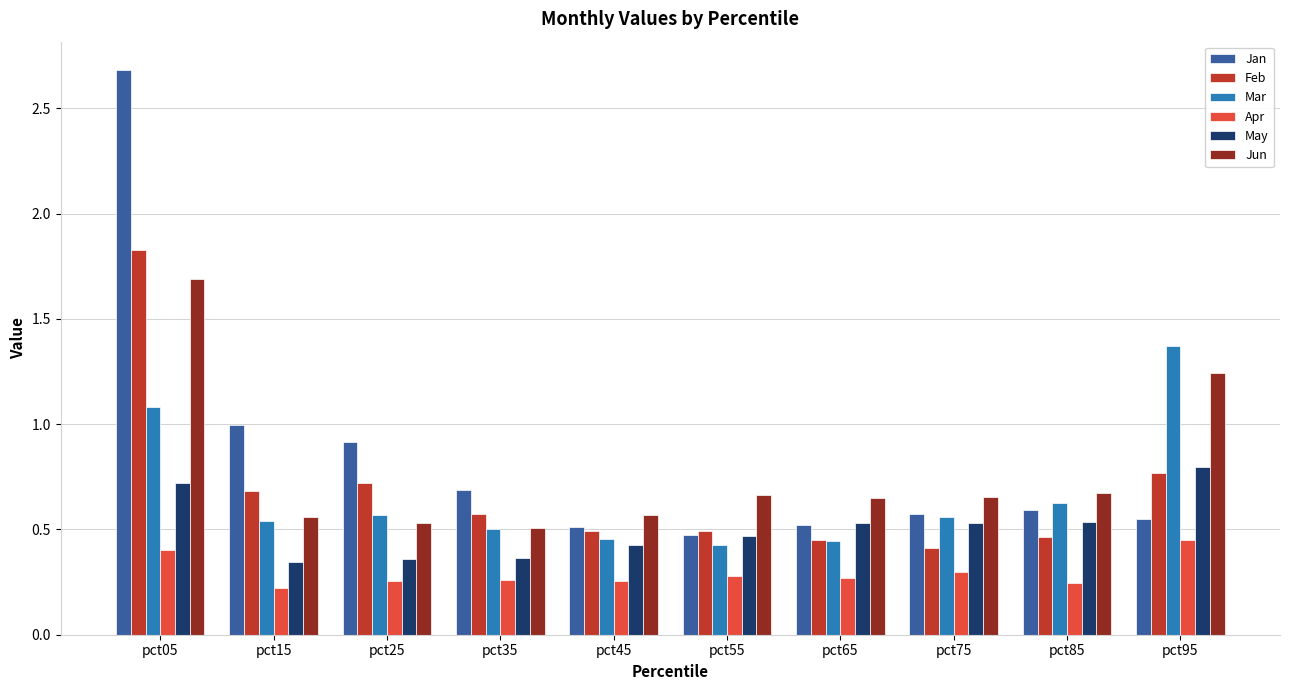

What is the maximum value shown in the chart?

2.7